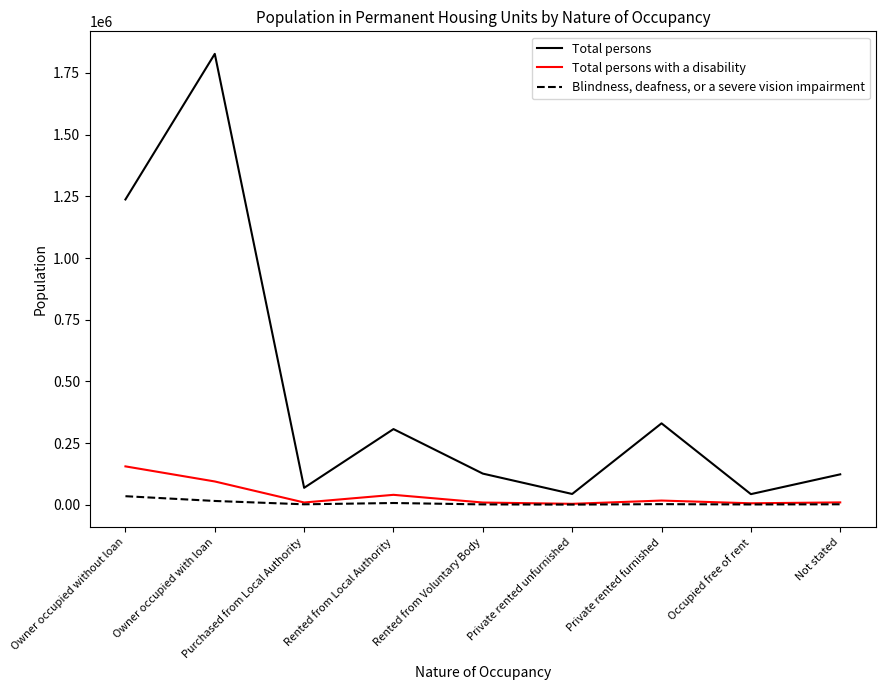

At which category is the sum across all series the highest?

Owner occupied with loan